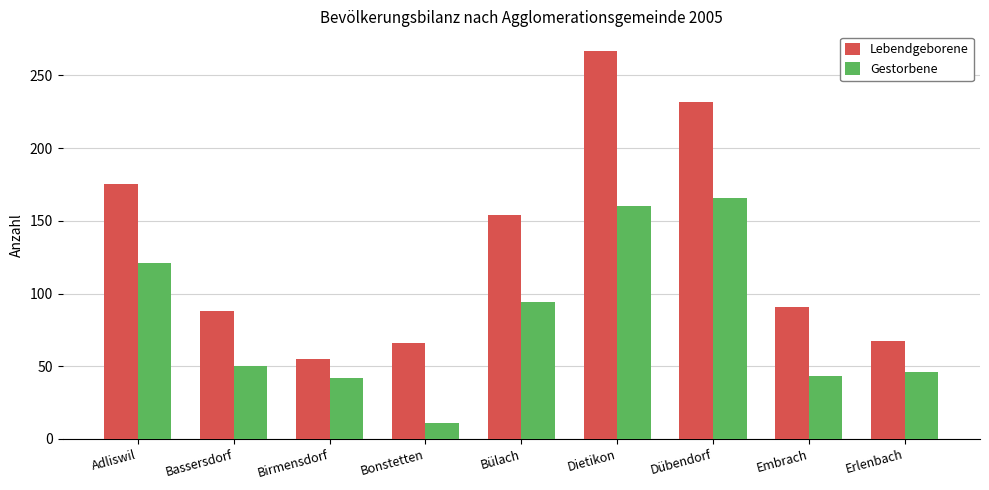

Which category has the highest value in the Gestorbene series?

Dübendorf